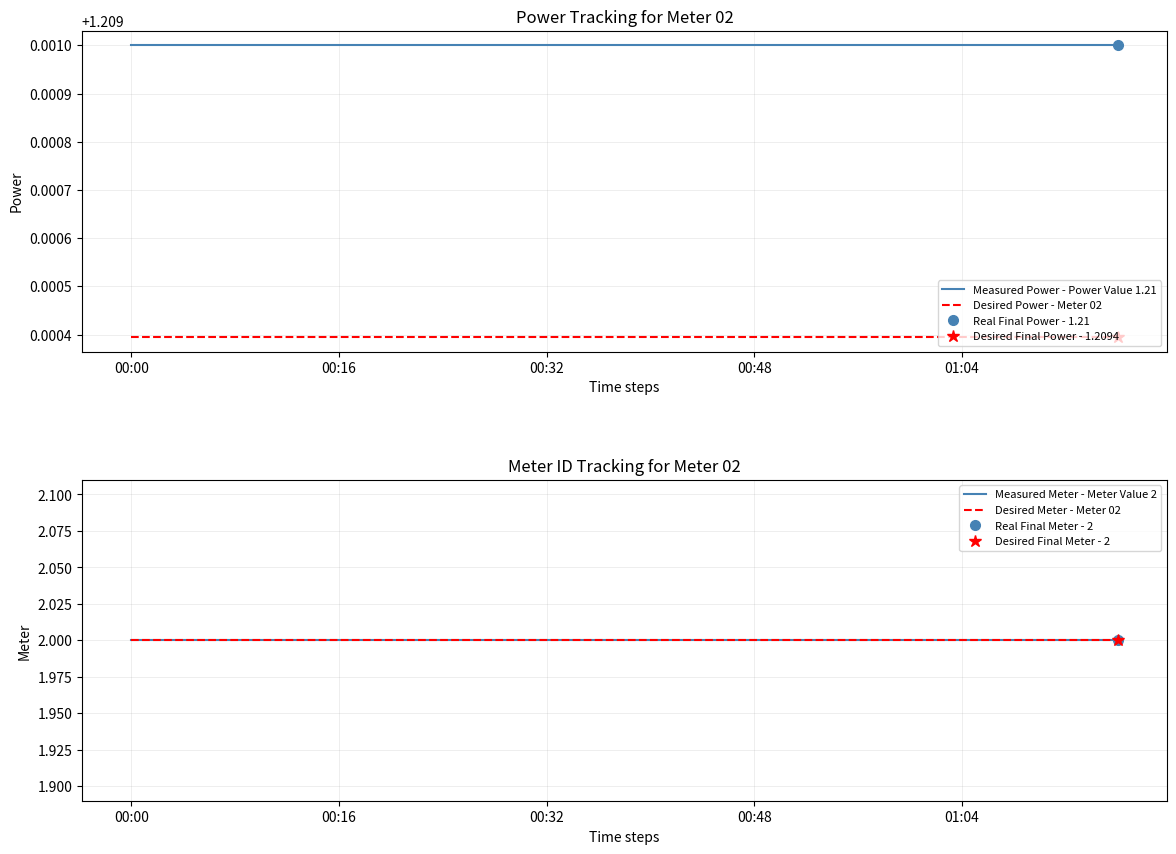

Which series has the widest spread of values?

Measured Power - Power Value 1.21